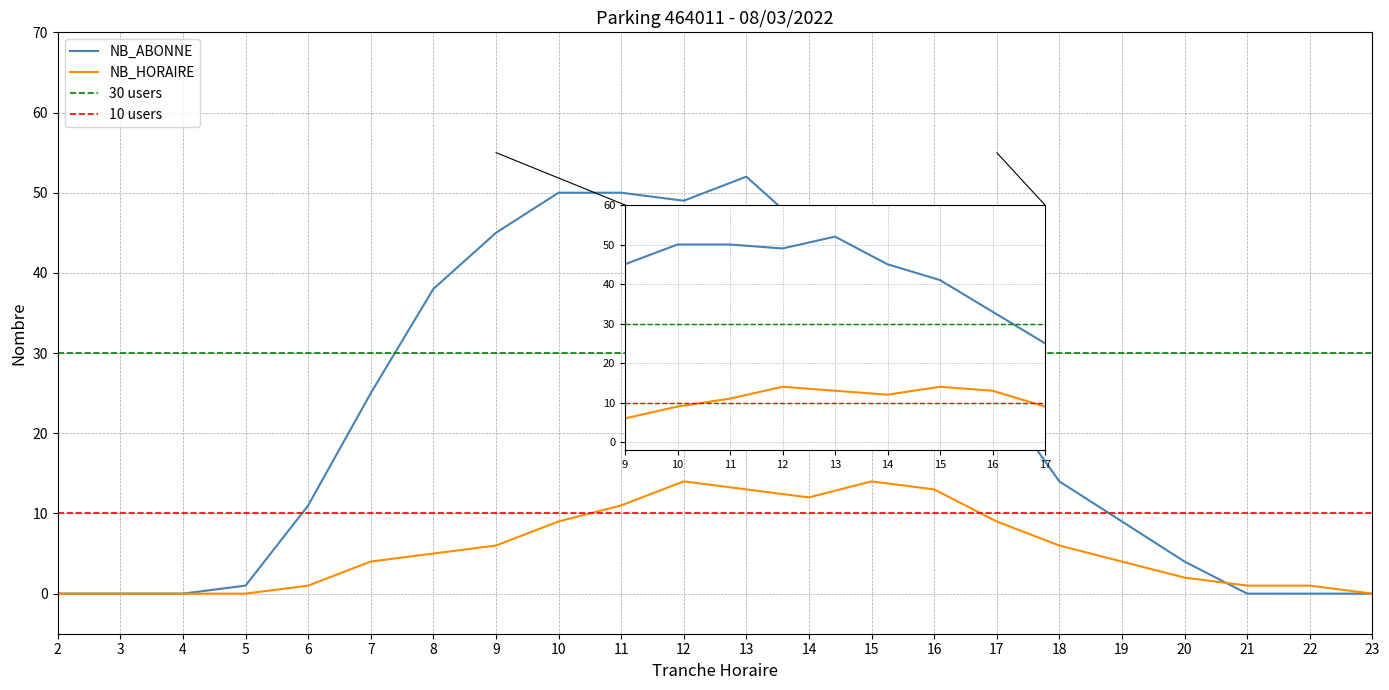

Reading left to right, what are all the values shown in this chart?

NB_ABONNE: 2=0	3=0	4=0	5=1	6=11	7=25	8=38	9=45	10=50	11=50	12=49	13=52	14=45	15=41	16=33	17=25	18=14	19=9	20=4	21=0	22=0	23=0
NB_HORAIRE: 2=0	3=0	4=0	5=0	6=1	7=4	8=5	9=6	10=9	11=11	12=14	13=13	14=12	15=14	16=13	17=9	18=6	19=4	20=2	21=1	22=1	23=0